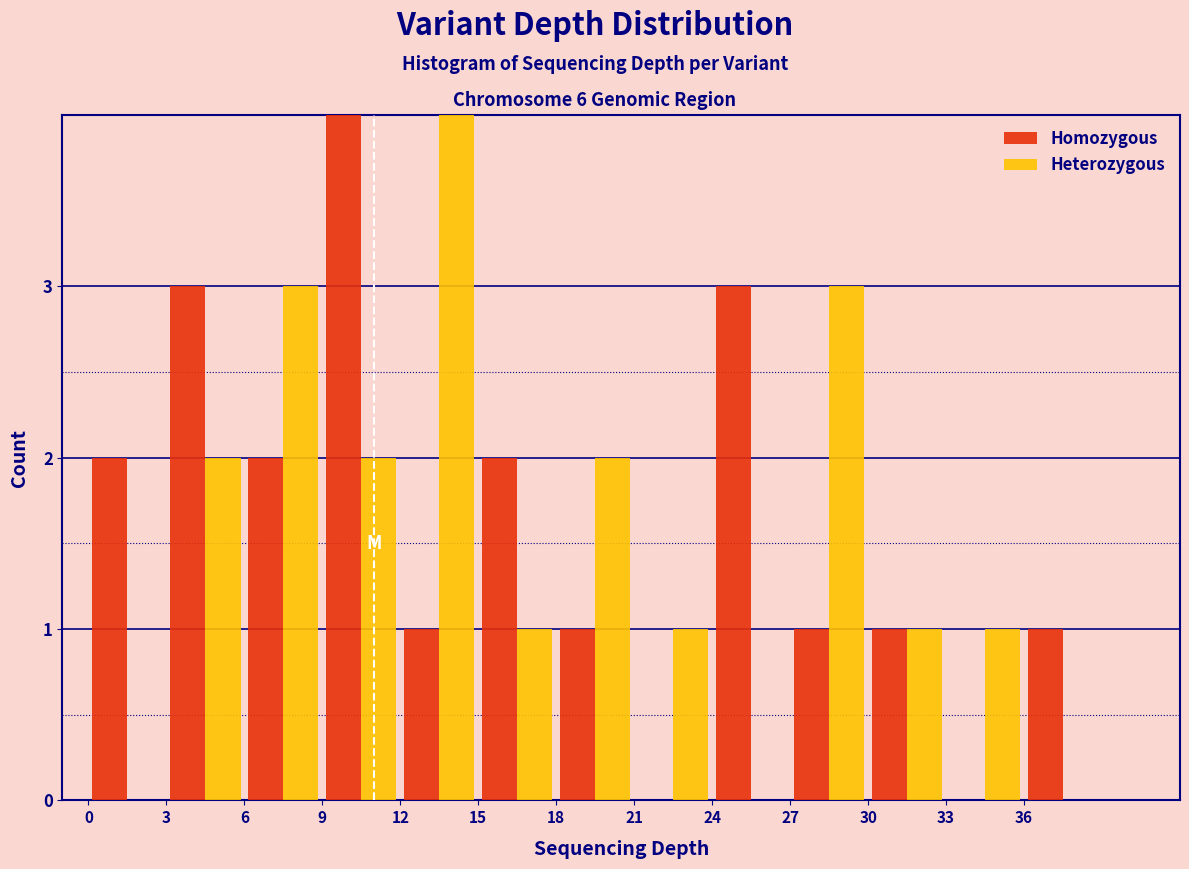

What is the height of the Homozygous bar covering 18 to 21 on the x-axis? The values are not printed on the chart, so give them approximately, as read against the axis.

1